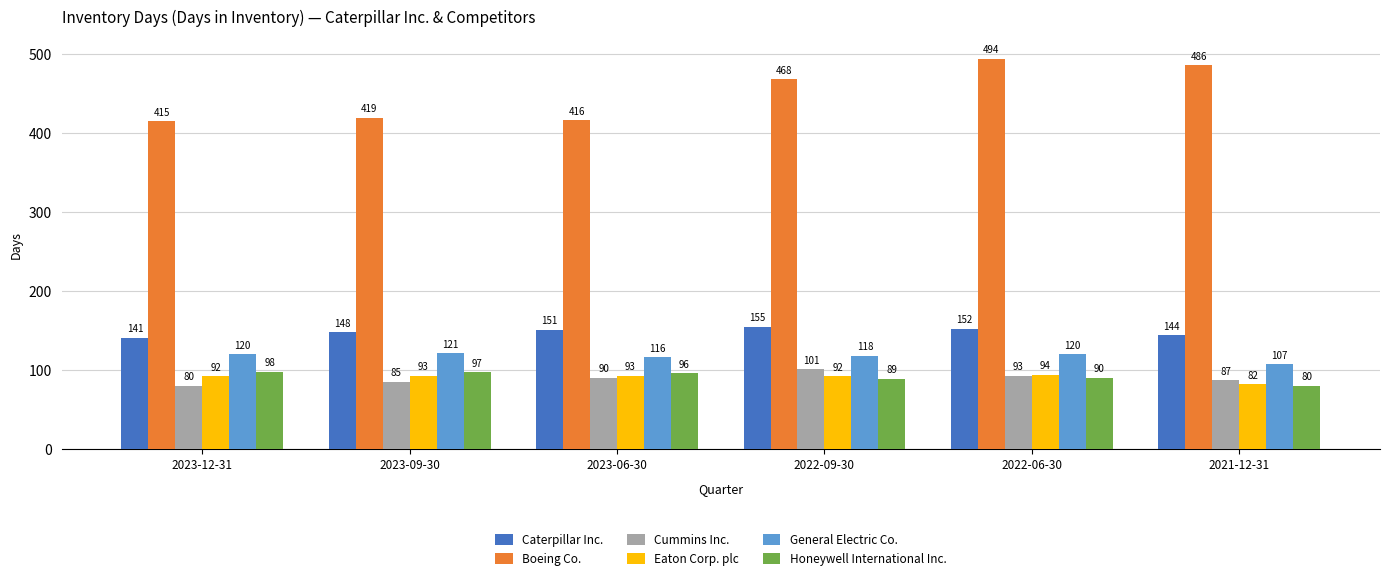

The value of Caterpillar Inc. at 2023-12-31 is 141. True or false?

True